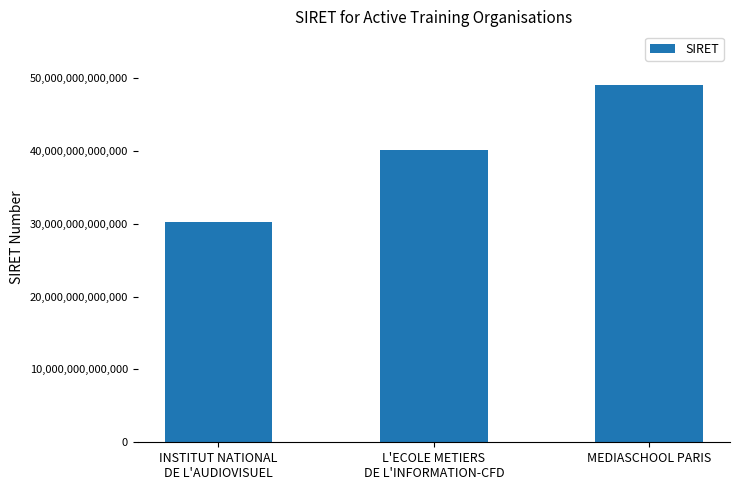

List the labels in order of value, largest first.

MEDIASCHOOL PARIS, L'ECOLE METIERS
DE L'INFORMATION-CFD, INSTITUT NATIONAL
DE L'AUDIOVISUEL